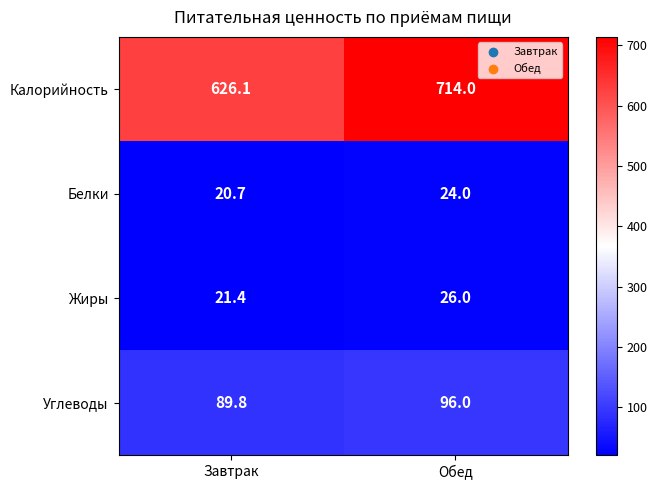

What is the sum of the Калорийность values at Завтрак and Обед?

1340.1